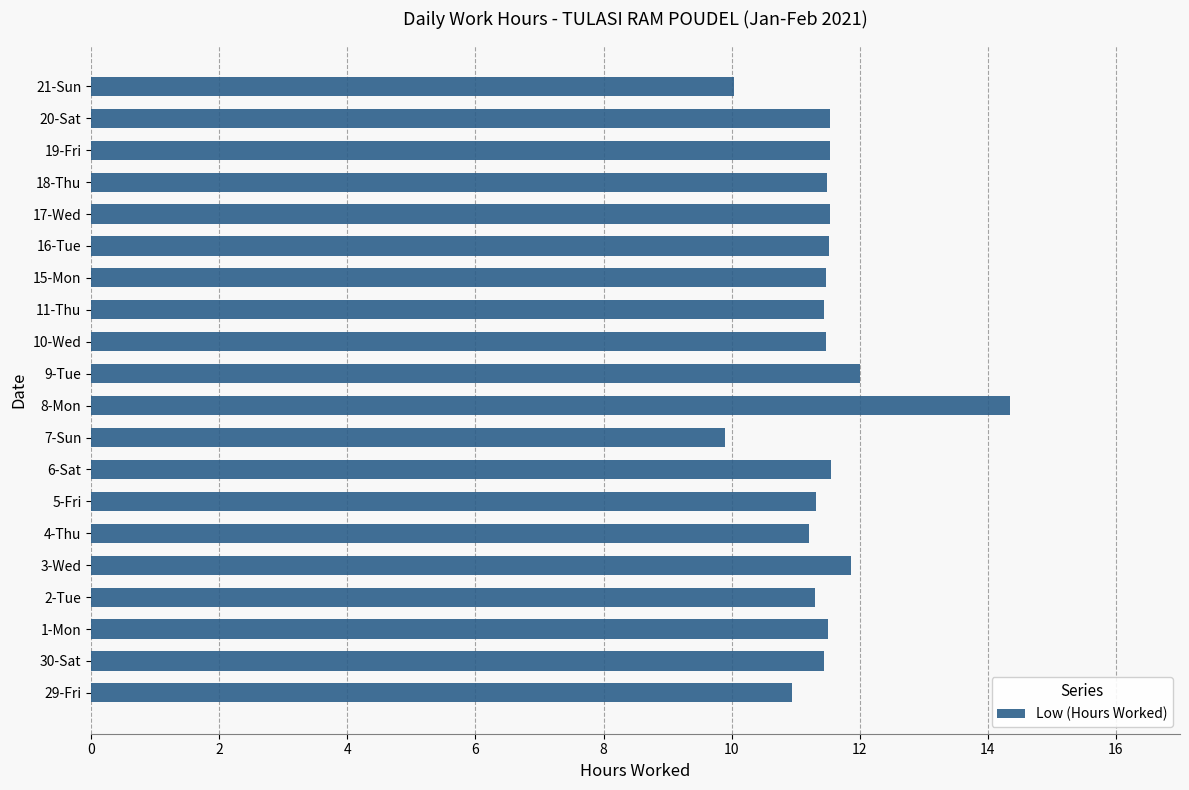

At which label is the value closest to 12?

9-Tue